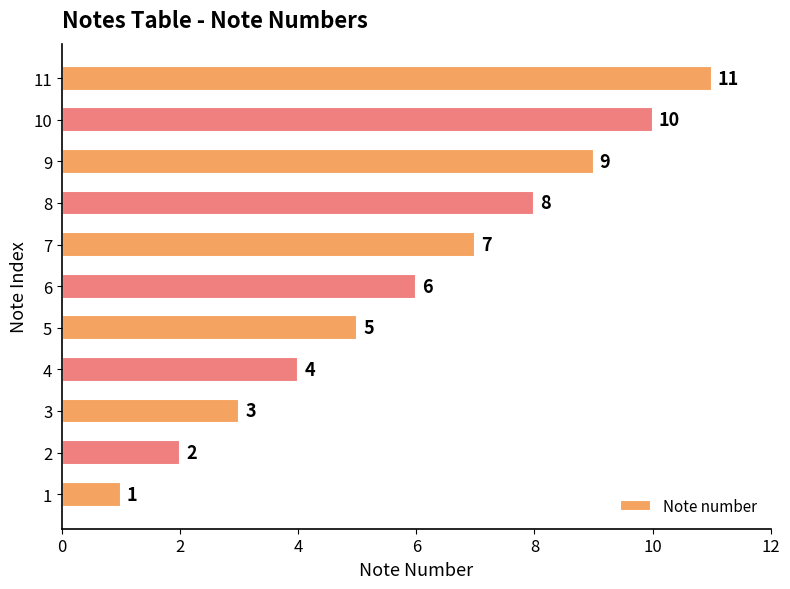

At which label is the value closest to 6?

6